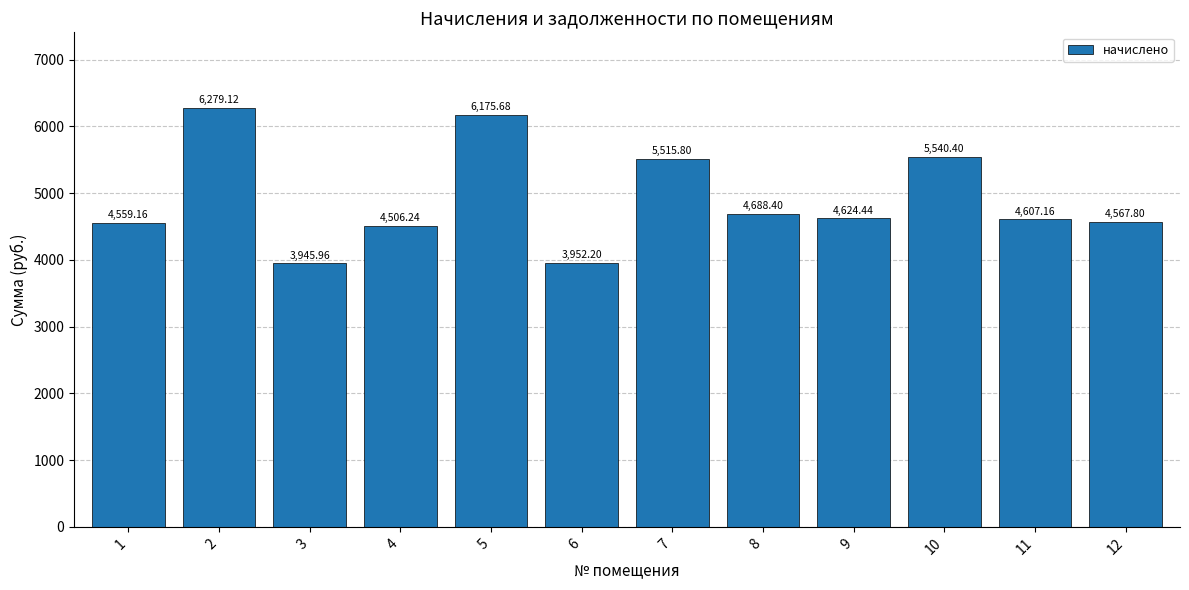

What is the maximum value shown in the chart?

6279.1